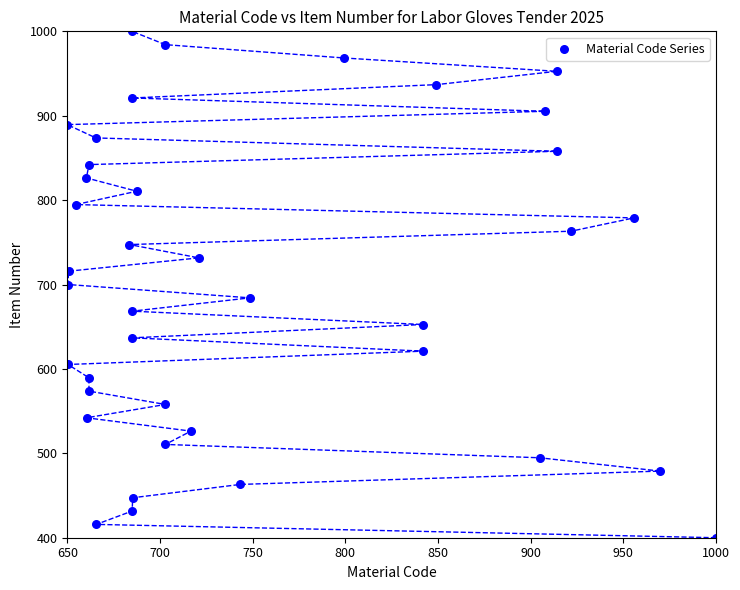

What is the range of Y values (max minus min)?

600.0